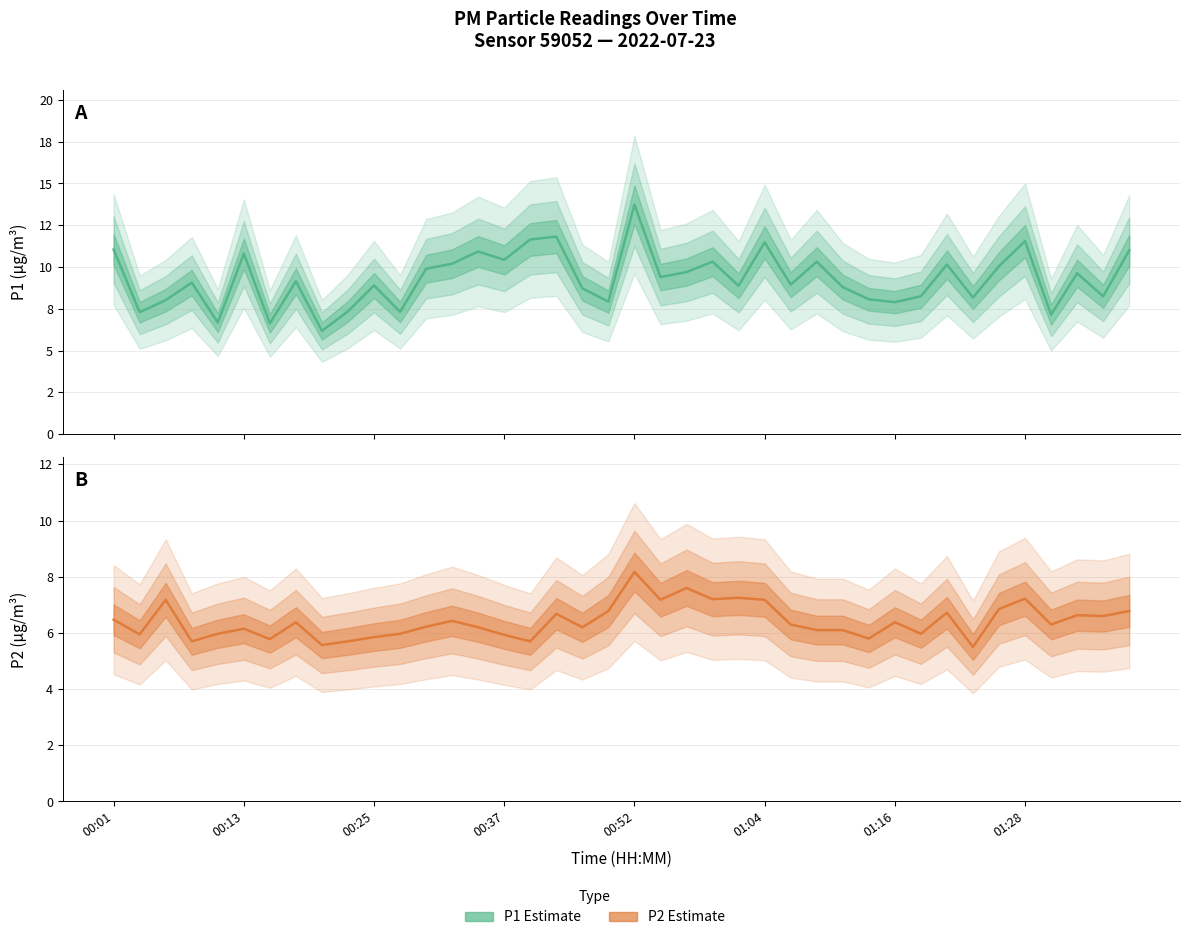

True or false: P2 Estimate and P1 Estimate cross at least once.

False